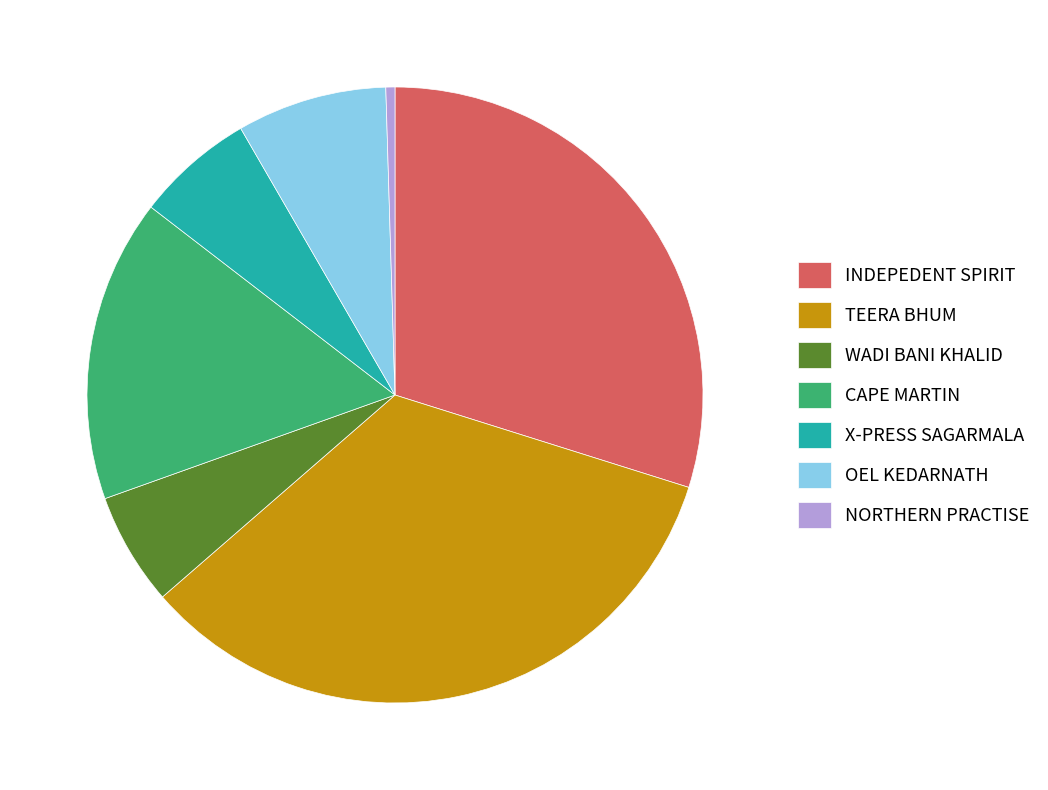

Is there any slice that represents more than half of the pie?

No